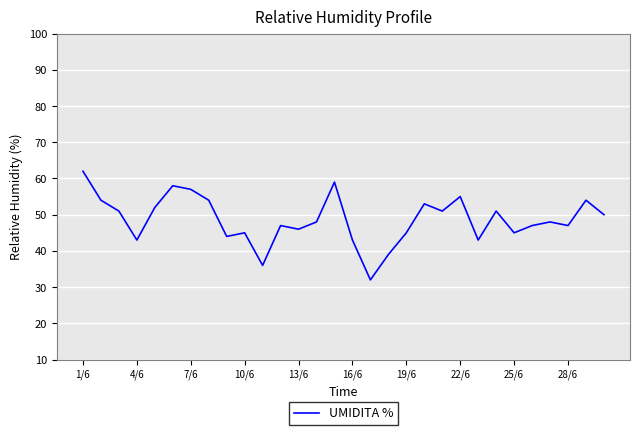

What is the maximum value shown in the chart?

62